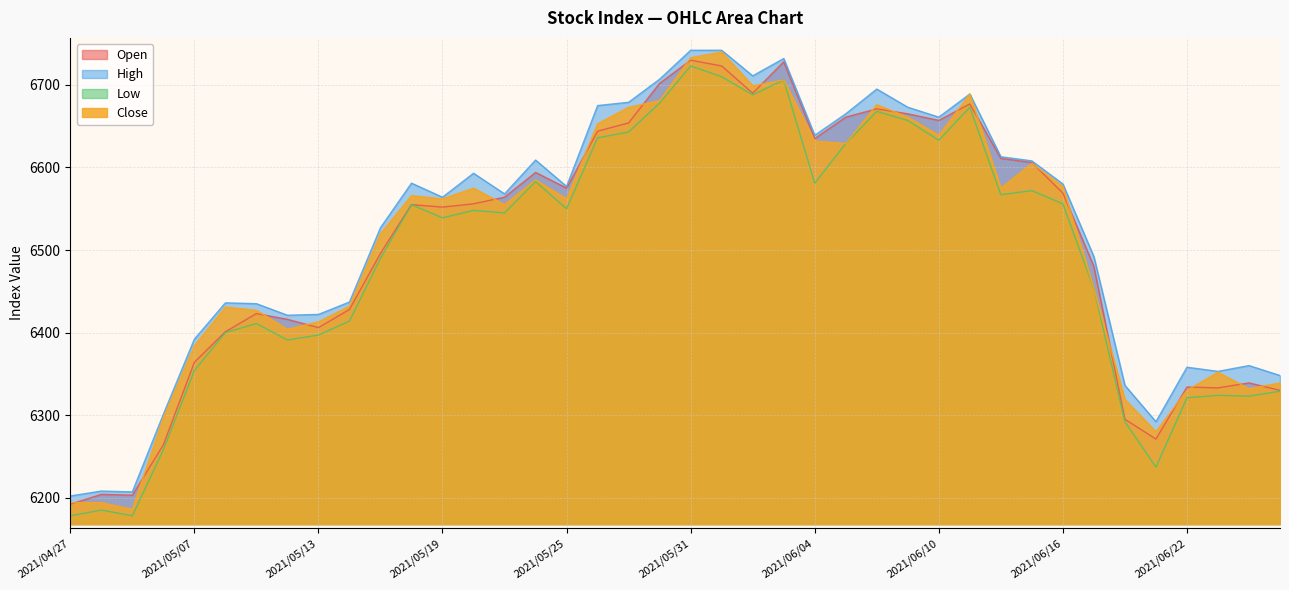

What is the average value of the Low series?

6489